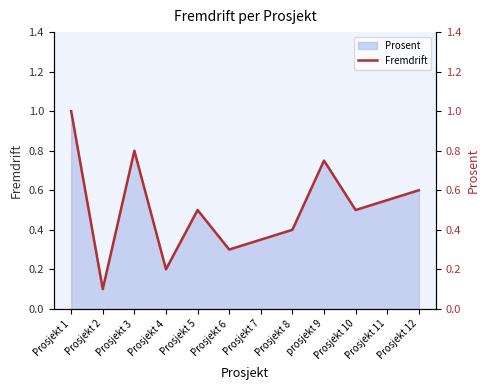

What is the value of the 7th point from the left?

0.3